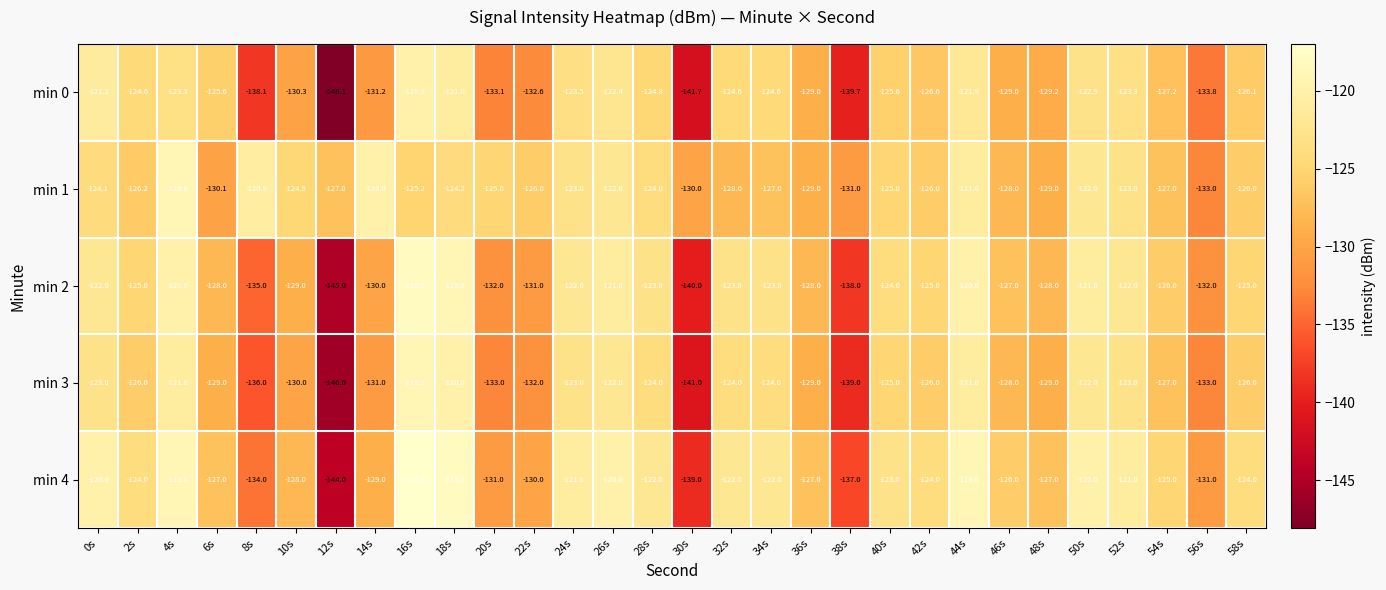

What is the approximate value of min 4 at 8s?

-134.0